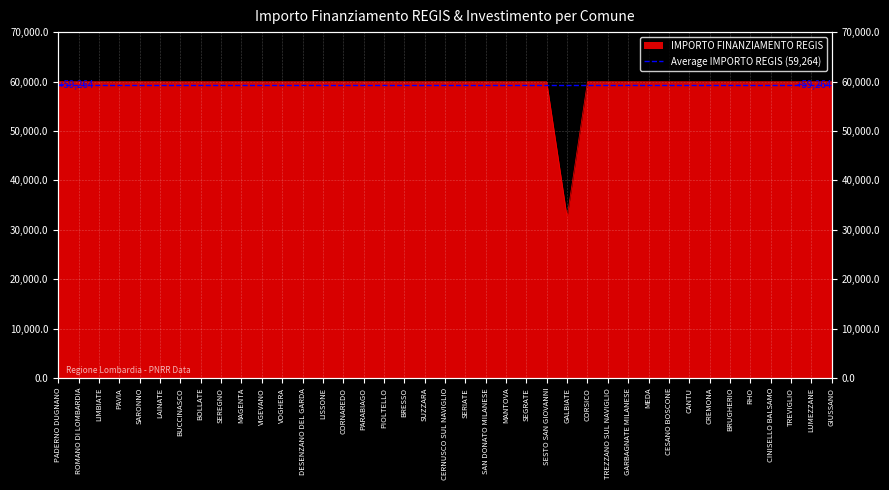

How many points are lower than both their immediate neighbors (excluding endpoints)?

1